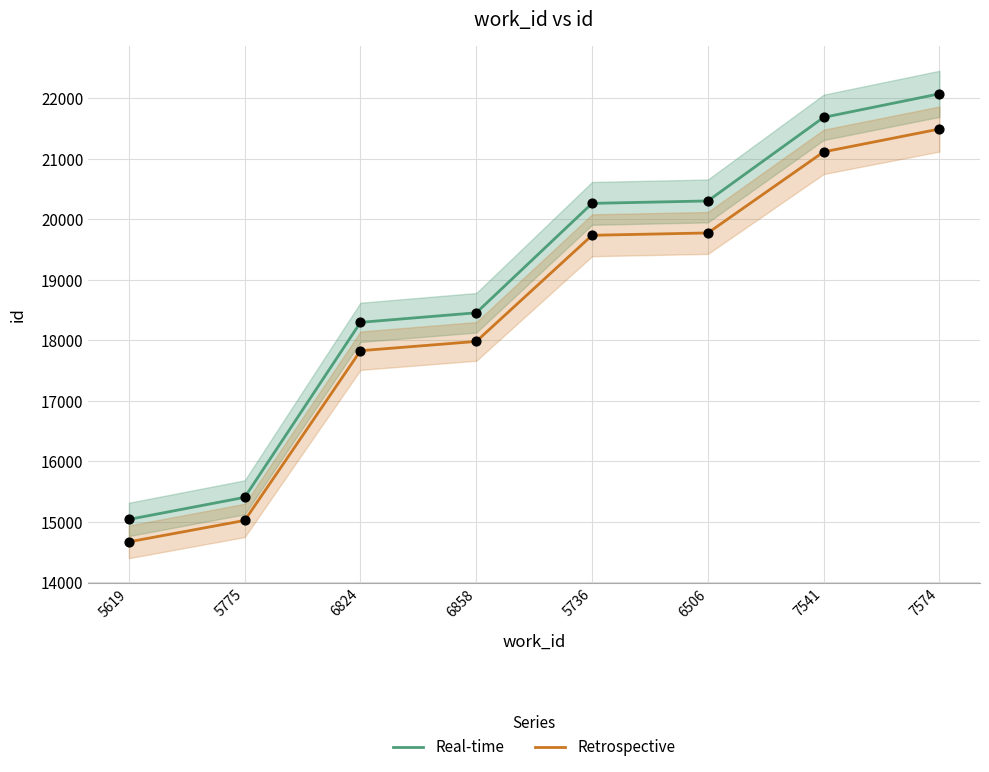

What are all the series names shown in the legend?

Real-time, Retrospective